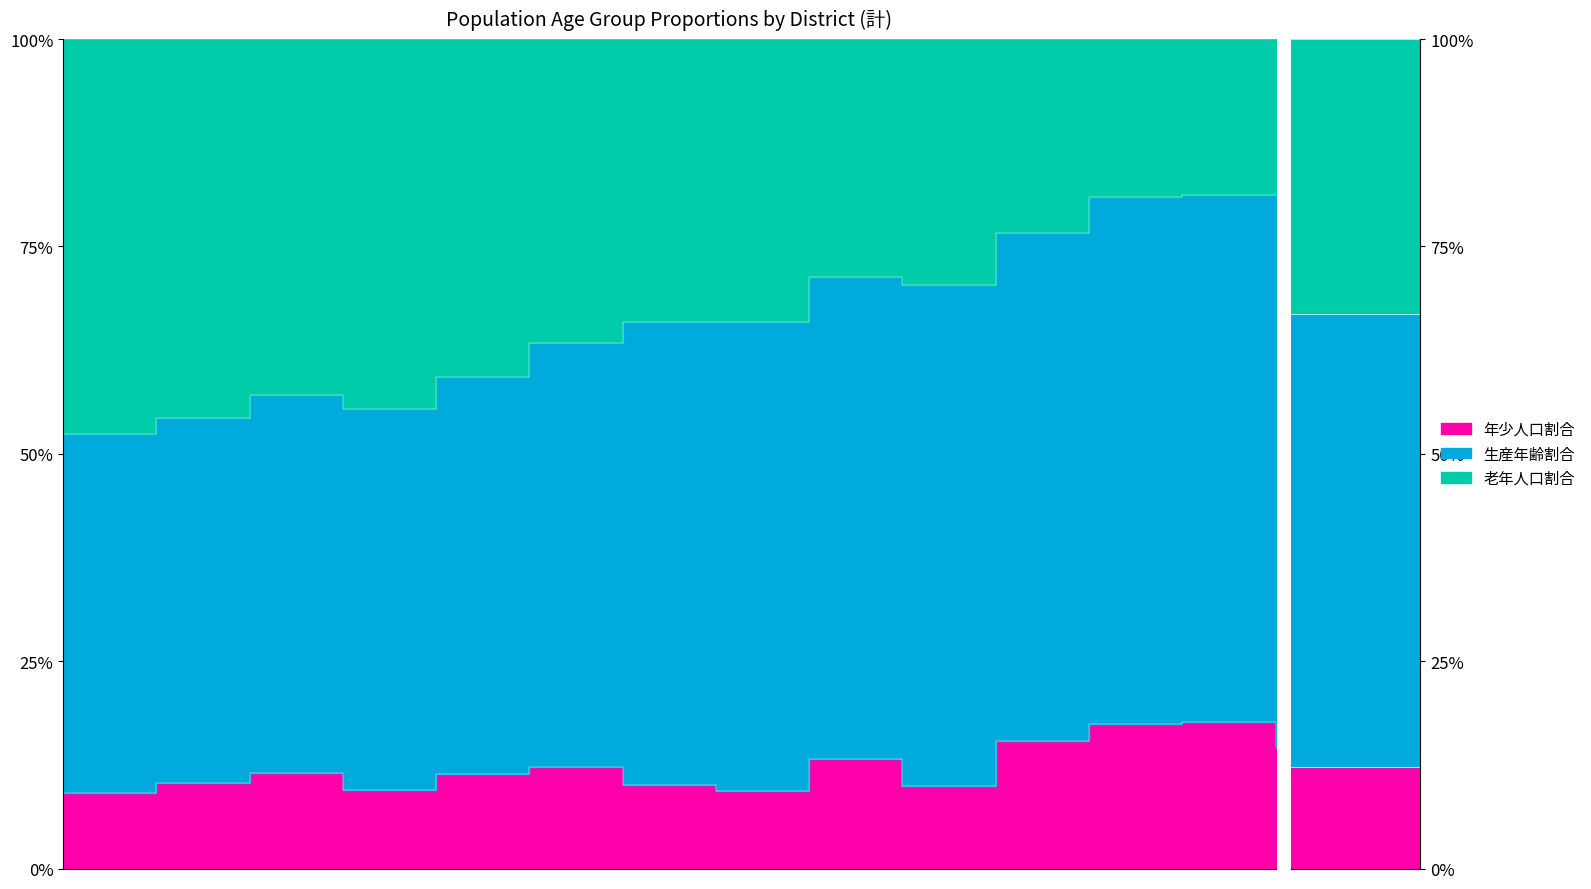

Between ｼｰｻｲﾄﾞ1 and 福井田, which series saw the biggest shift?

生産年齢割合